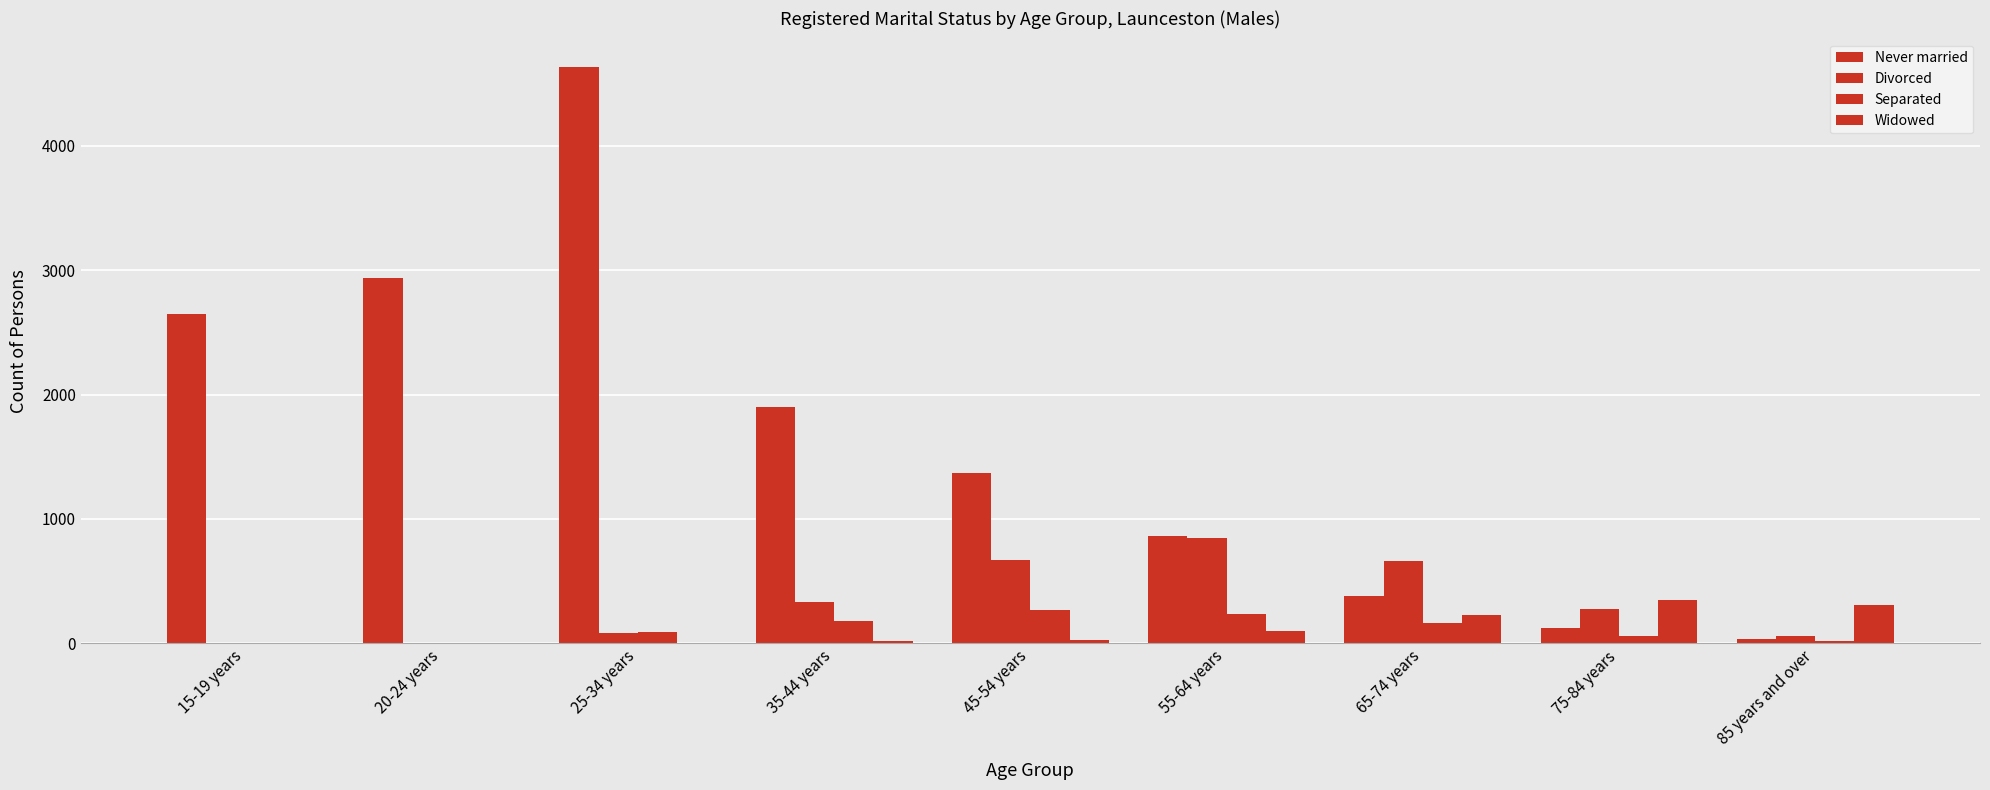

Are the bars horizontal?

No